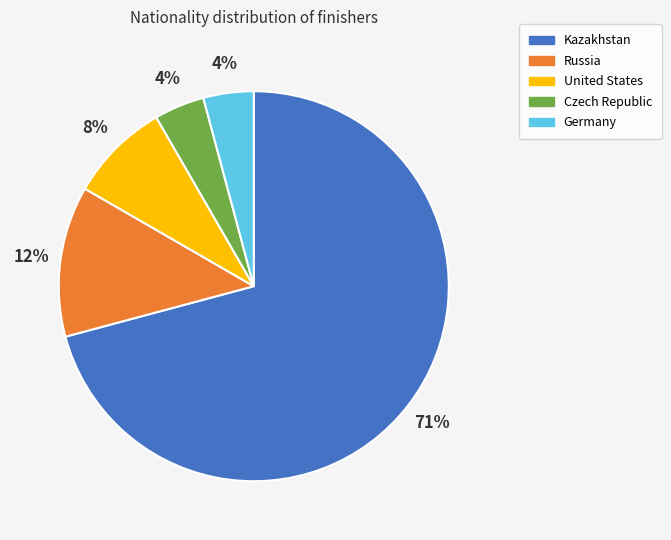

Is it true that Czech Republic is 4% of the pie?

True